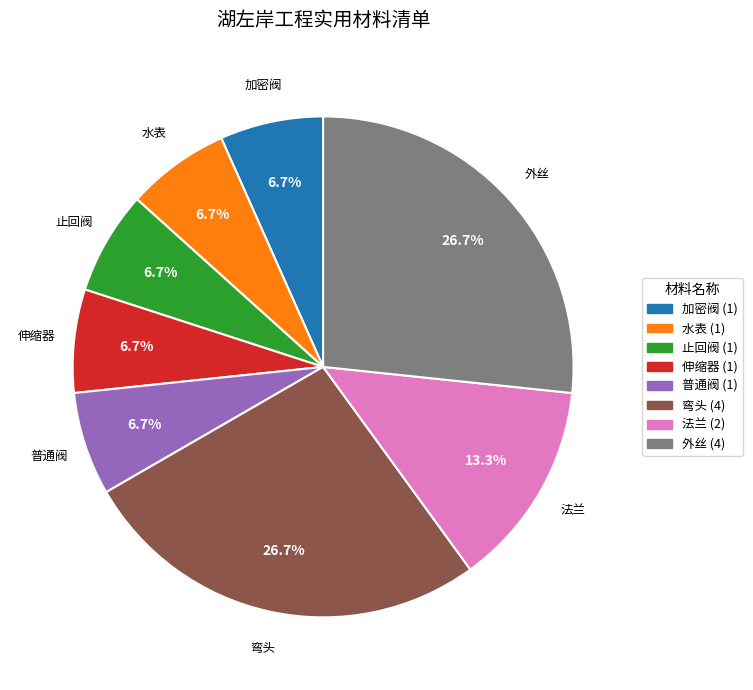

Combined, do 普通阀 and 止回阀 account for over 50%?

No